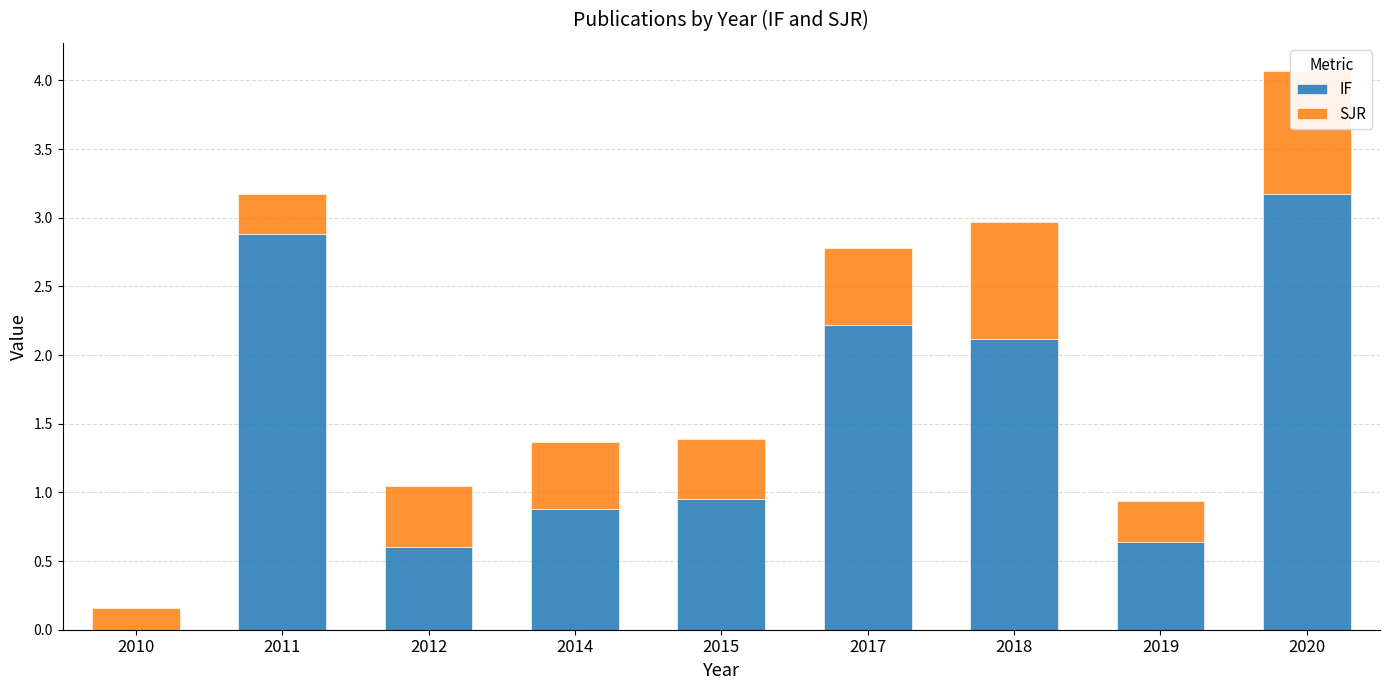

What is the approximate value of IF at 2020?

3.2